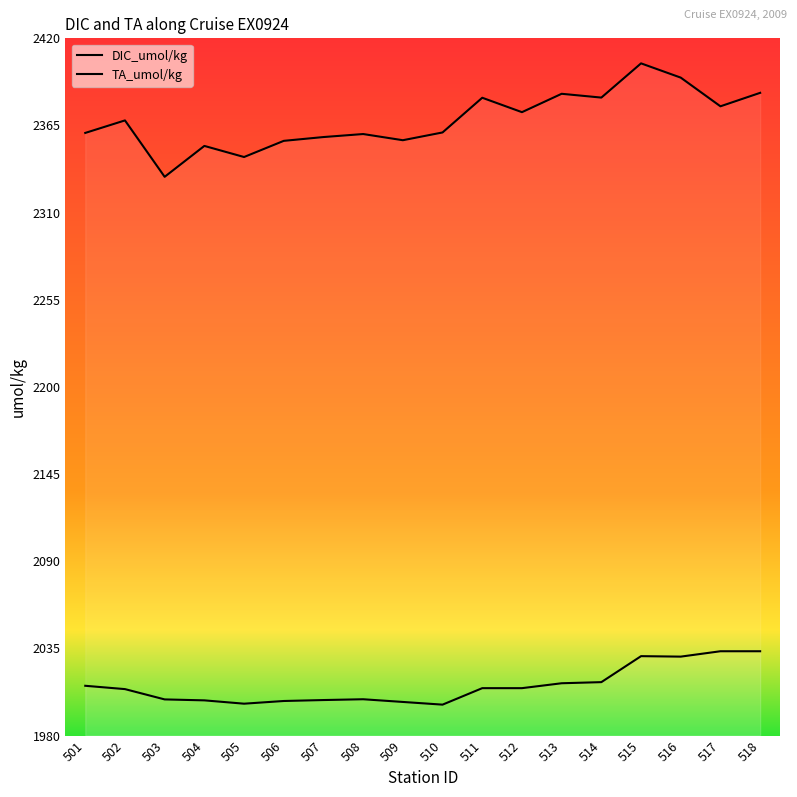

At which category does TA_umol/kg reach its first local peak?

502